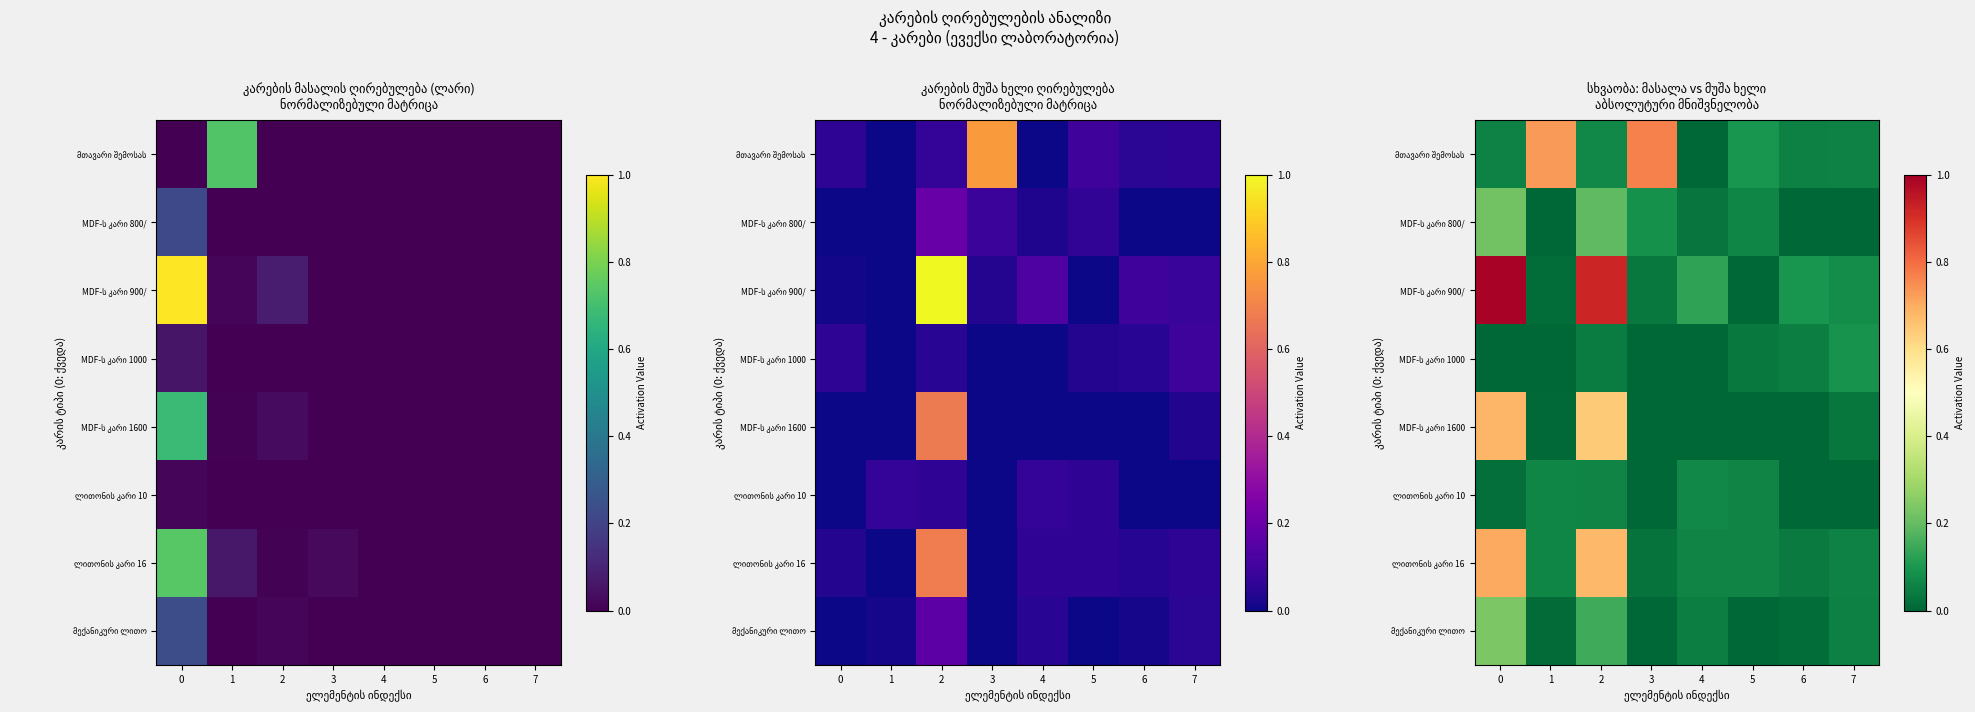

Is it true that row_6 equals 0.1 at 5?

True